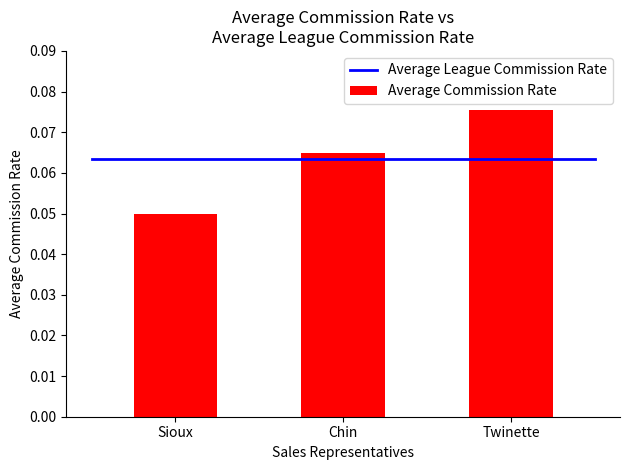

List the labels in order of value, smallest first.

Sioux, Chin, Twinette